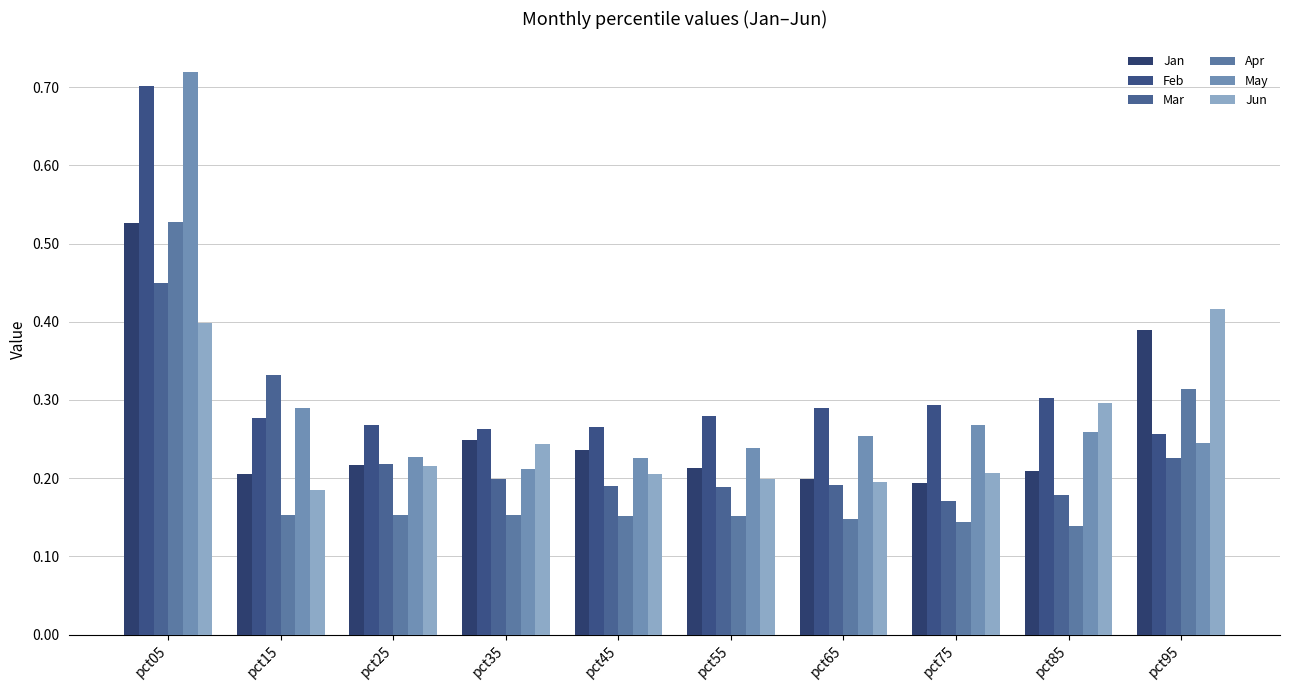

What is the value of the Jan bar at the 7th from the left?

0.2